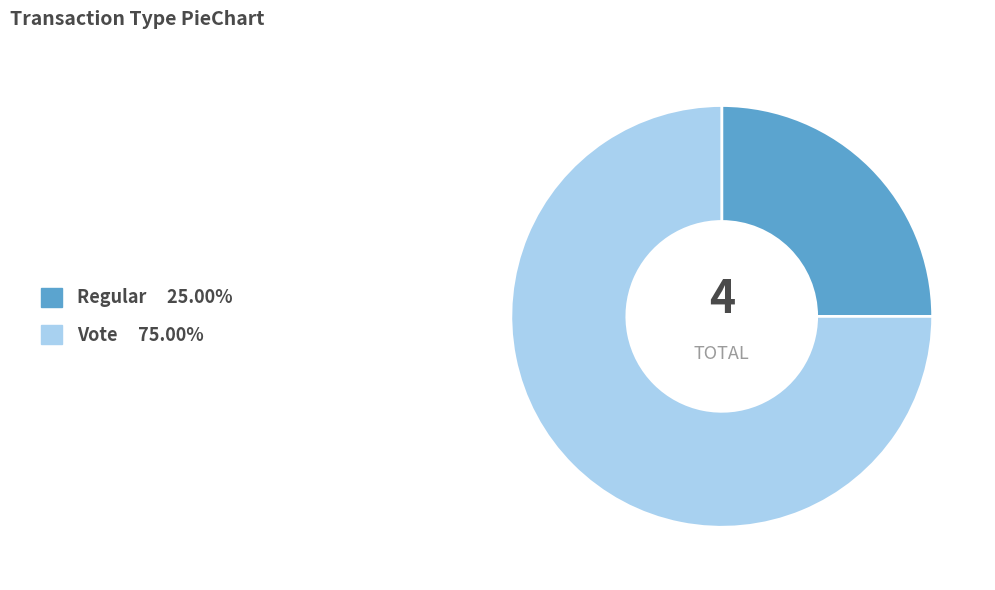

Rank the categories by value from lowest to highest.

Regular, Vote